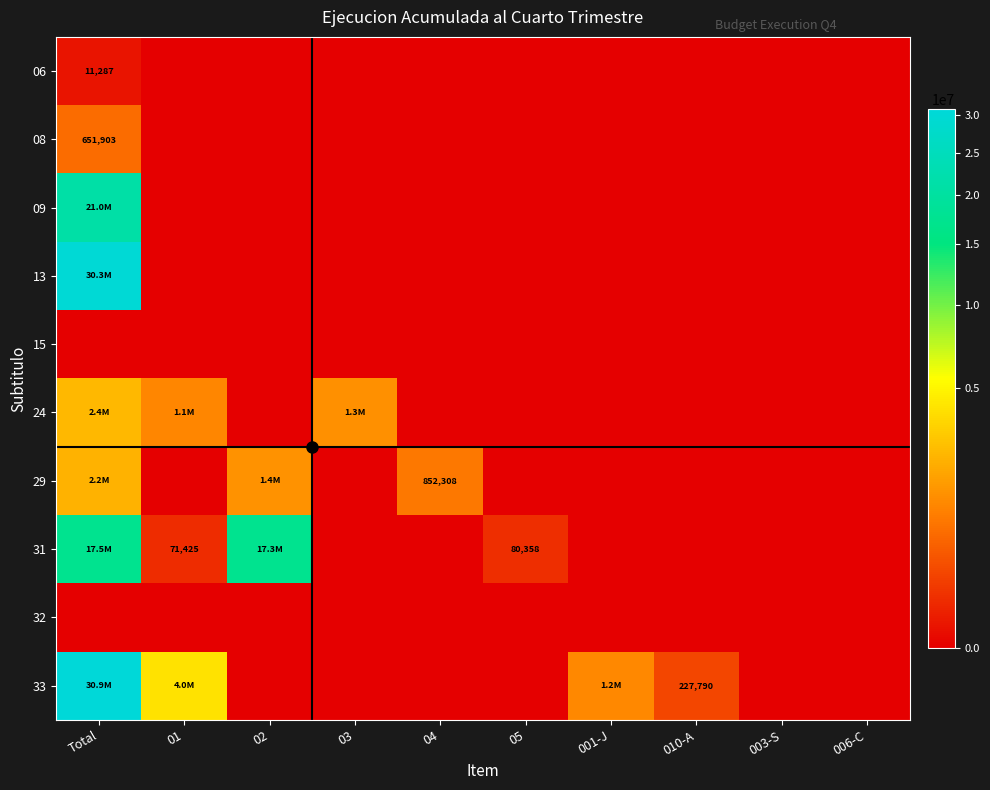

At how many categories does at least one series exceed 6583184?

2